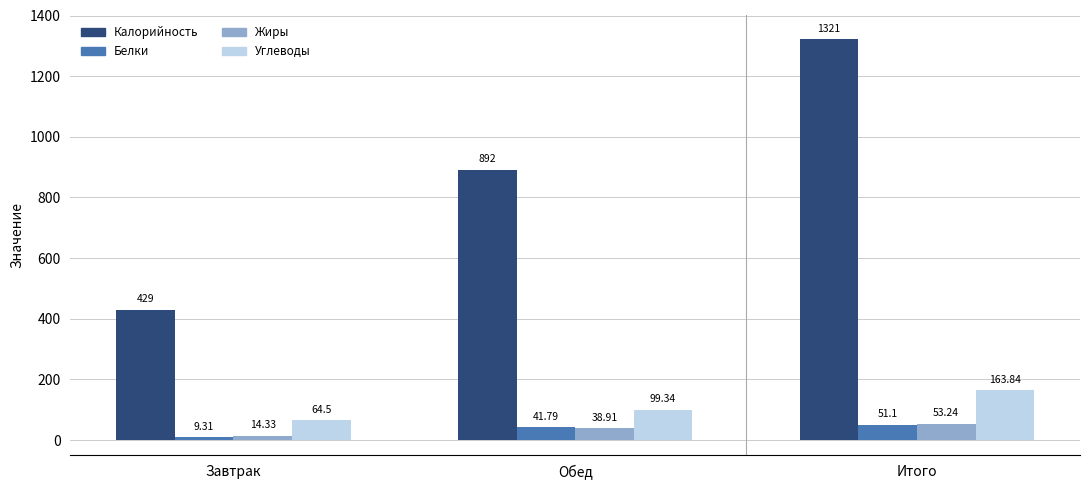

Where does the Углеводы series first go above 99?

Обед